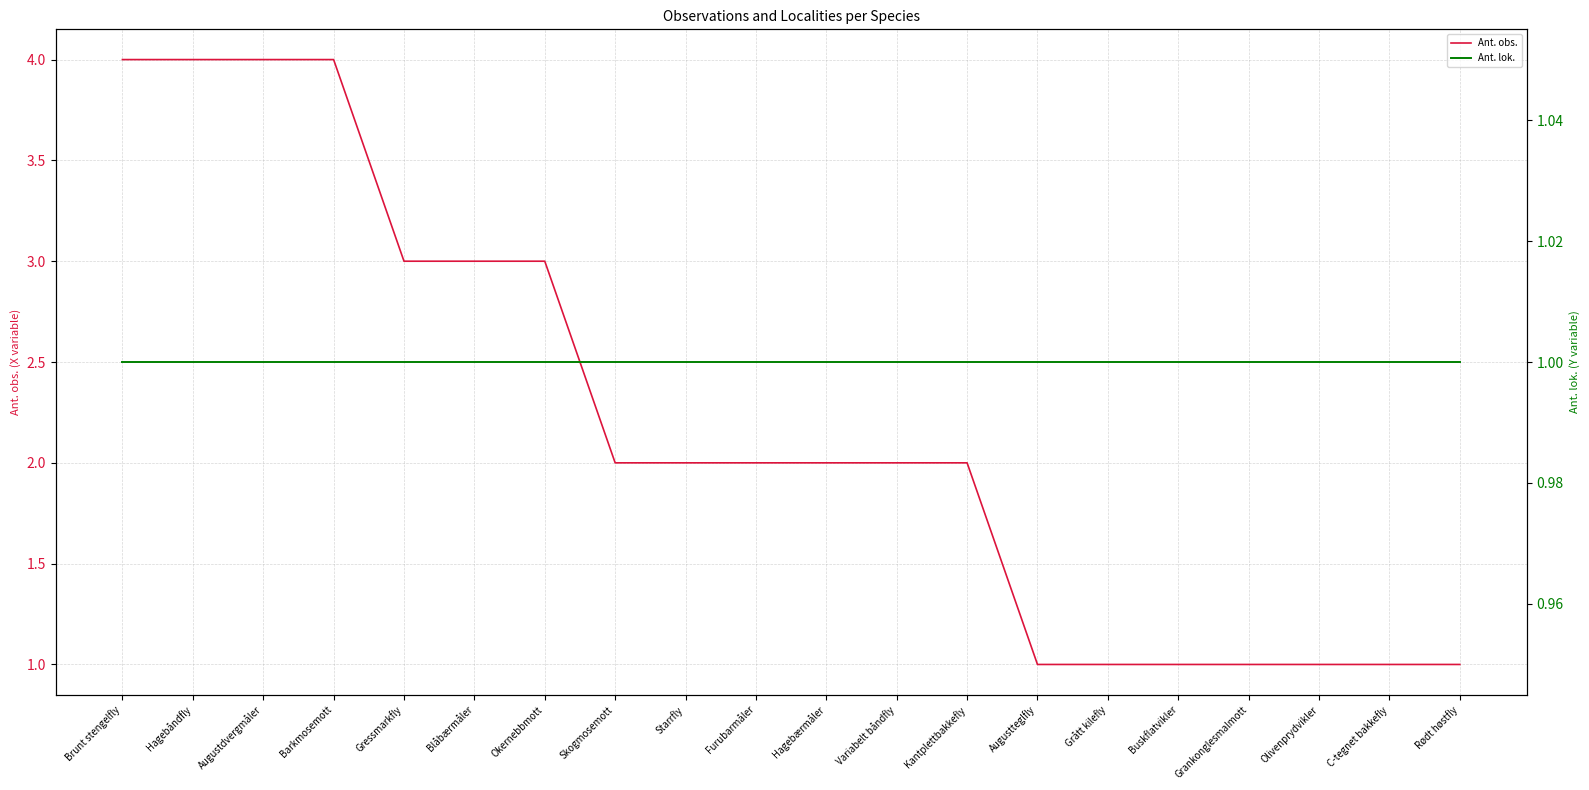

What are all the series names shown in the legend?

Ant. obs., Ant. lok.